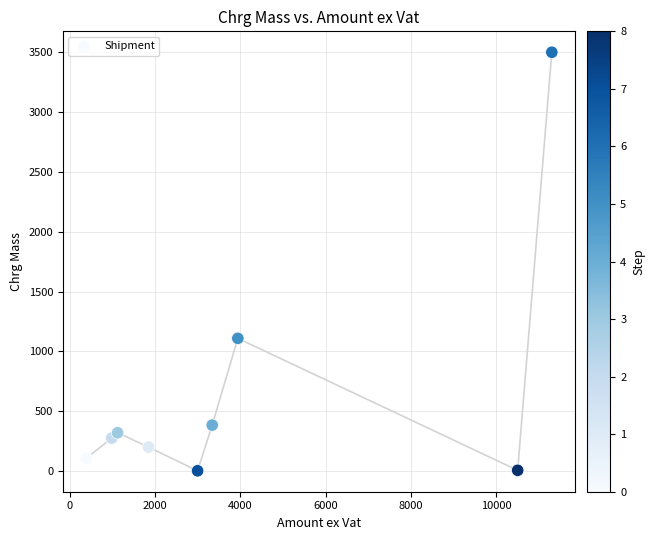

What Y value in the scatter plot is closest to 1751?

1109